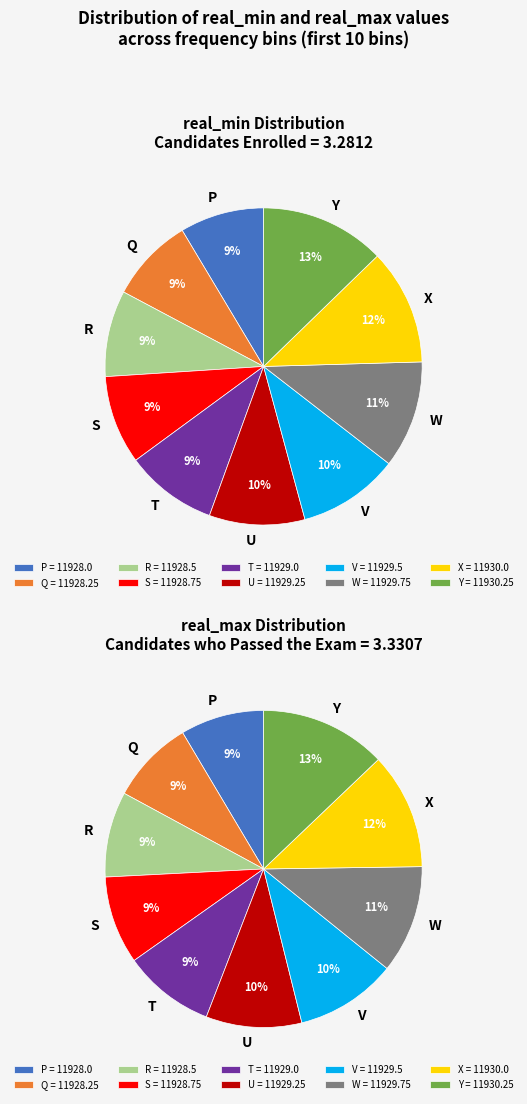

To the nearest percent, what is the average slice percentage?

10%